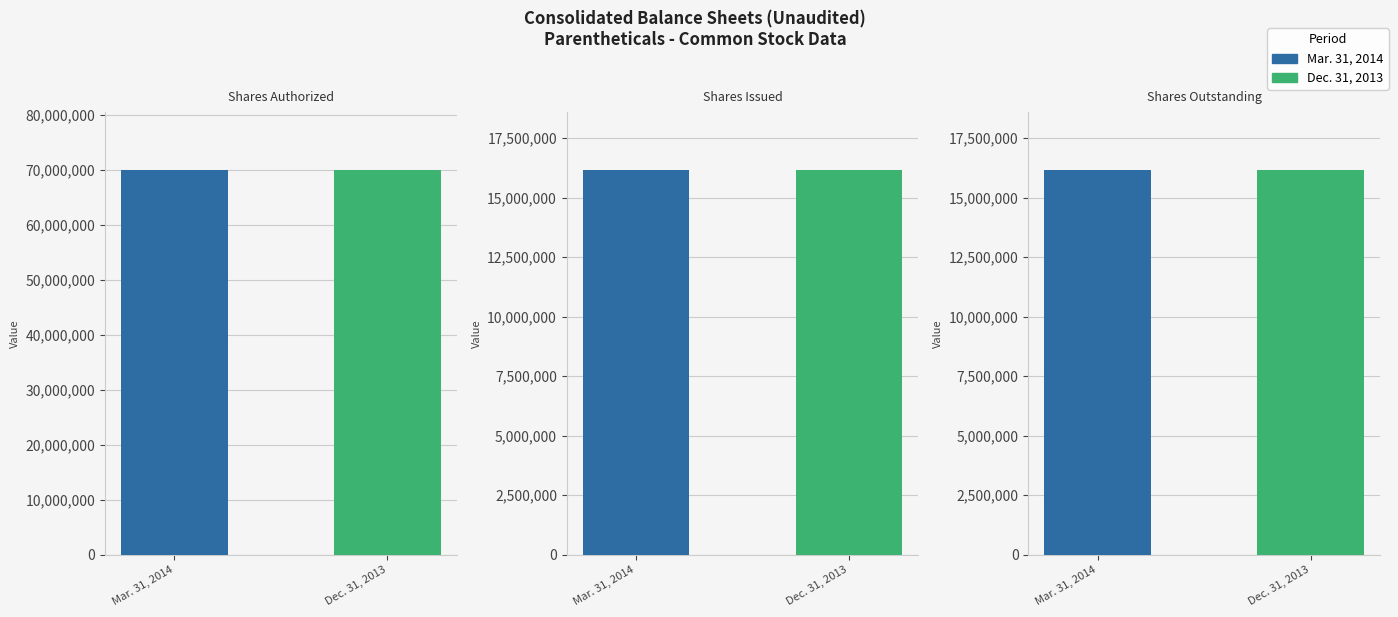

Between Common stock - par value (per share) and Common stock - shares authorized, which is larger?

Common stock - shares authorized